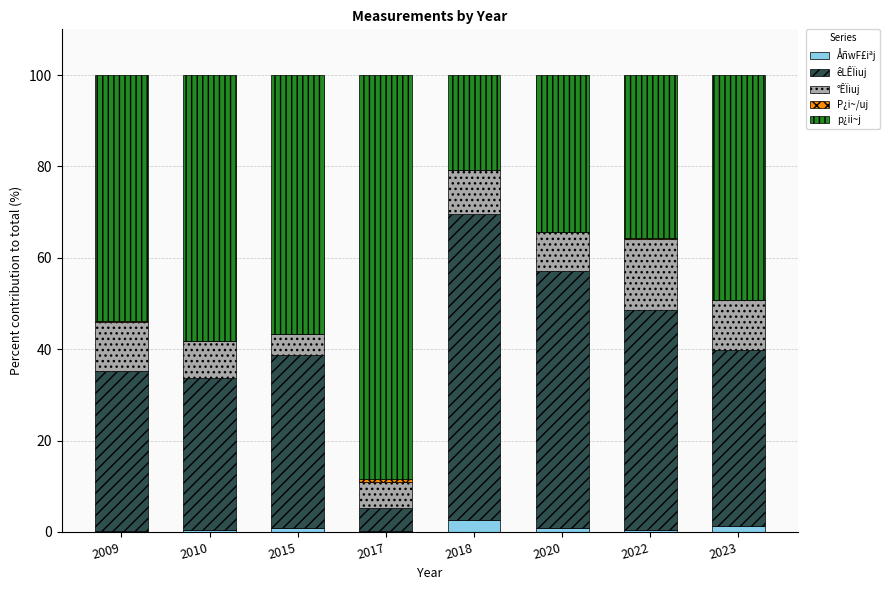

What is the maximum value for ÅñwF£iªj?

2.6